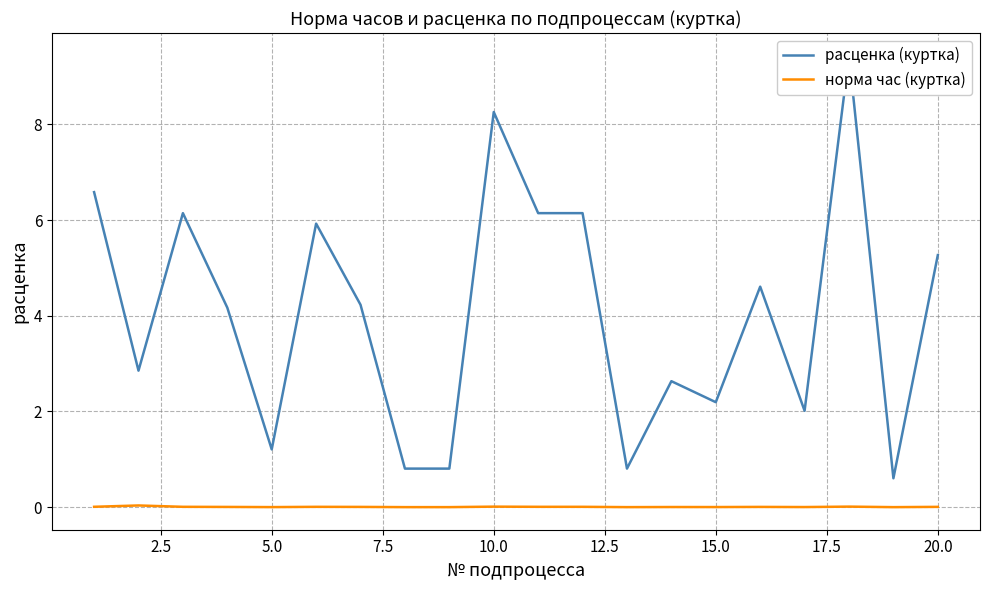

The value of норма час (куртка) at 5.0 is 0.0. True or false?

True